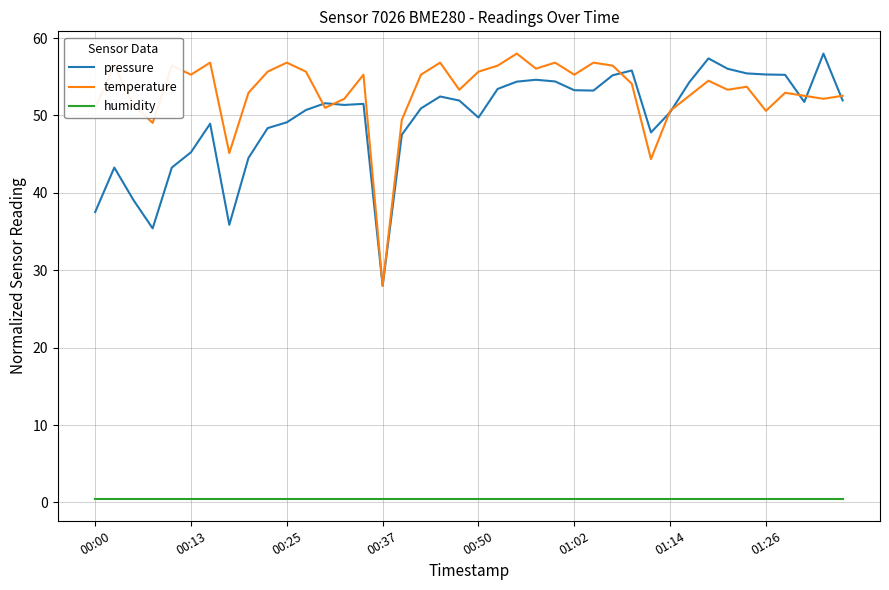

True or false: pressure and humidity intersect in this chart.

False